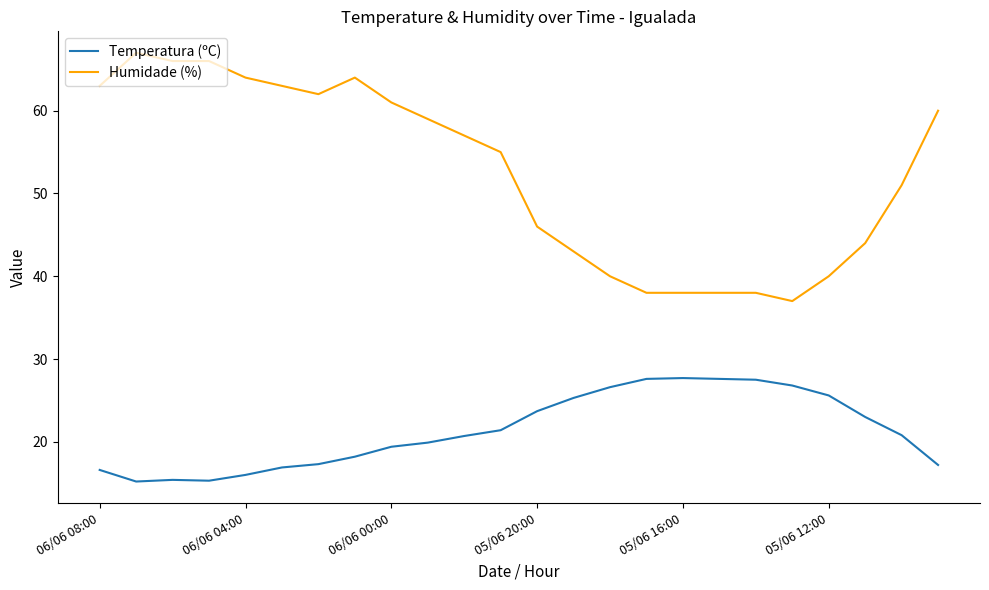

List the series in order of their overall mean, lowest first.

Temperatura (ºC), Humidade (%)